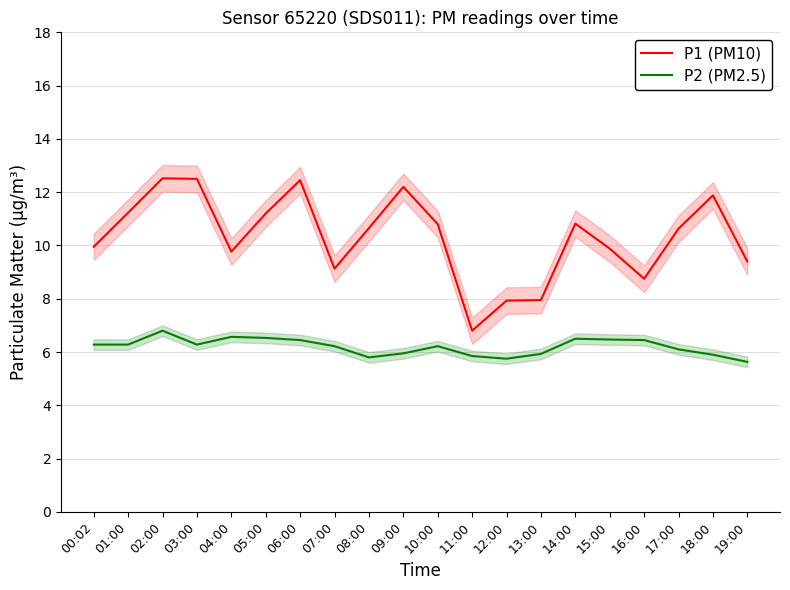

What is the sum of the P1 (PM10) values at 17:00 and 03:00?

23.1